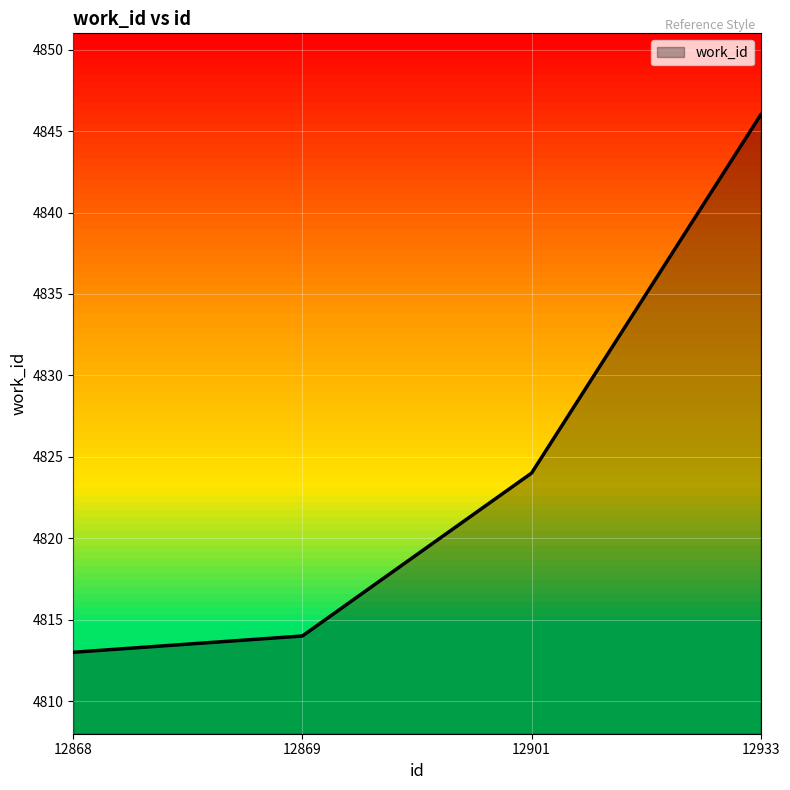

What is the change in value from 12901 to 12933?

+22